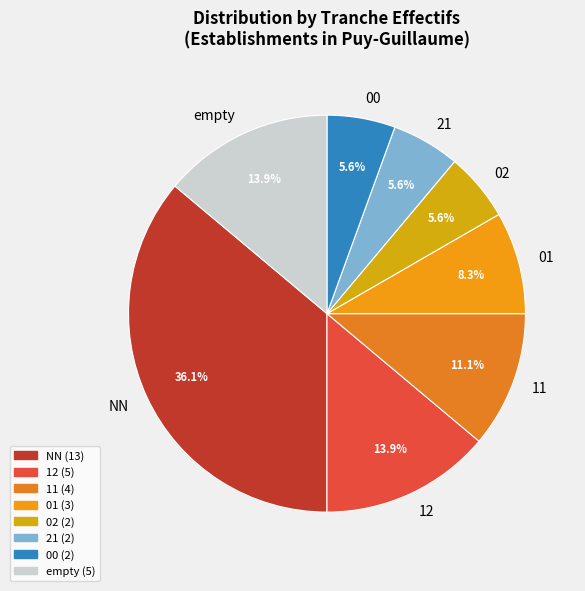

What is the largest slice in the pie chart?

NN